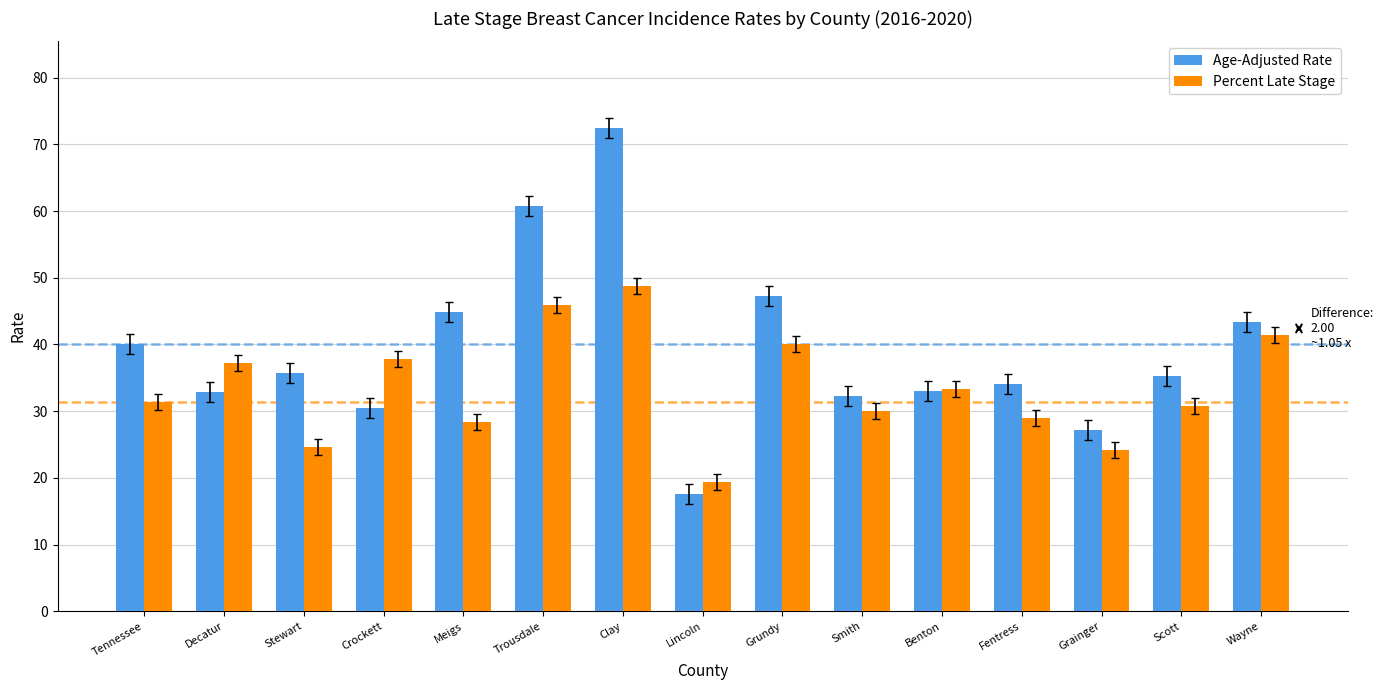

The value of Percent Late Stage at Wayne is 25.1. True or false?

False